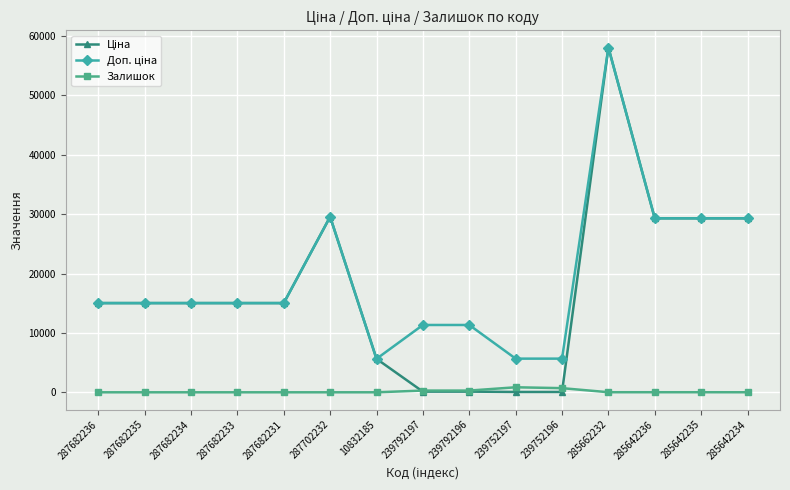

True or false: Залишок has more than 0 interior local peaks.

True